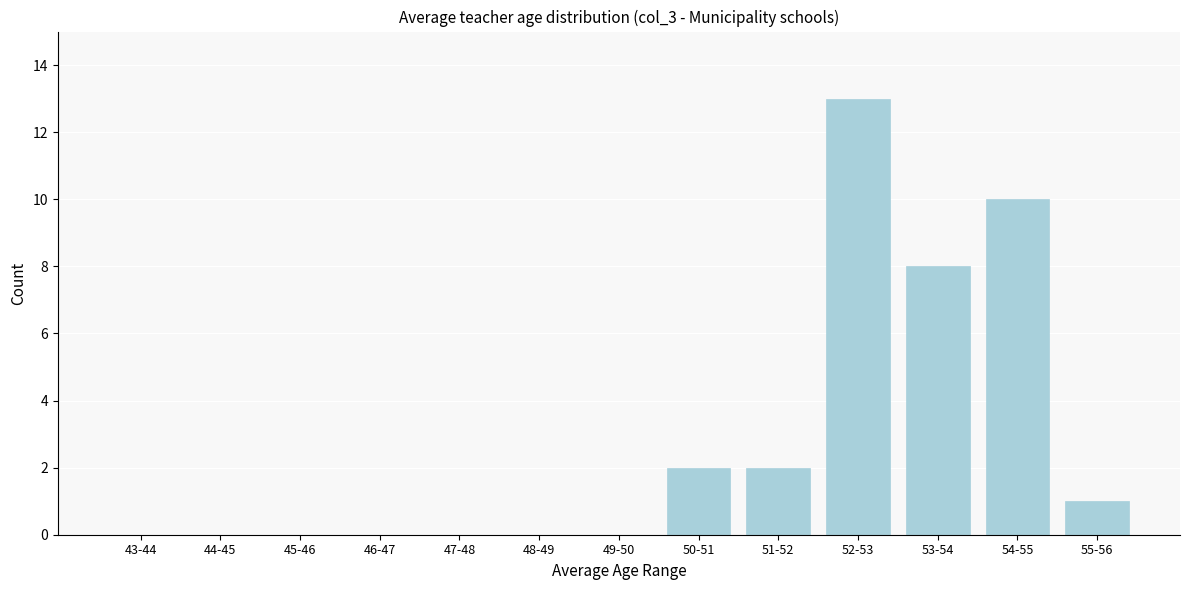

Reading left to right, list all the values displayed in this chart.

43-44=0	44-45=0	45-46=0	46-47=0	47-48=0	48-49=0	49-50=0	50-51=2	51-52=2	52-53=13	53-54=8	54-55=10	55-56=1